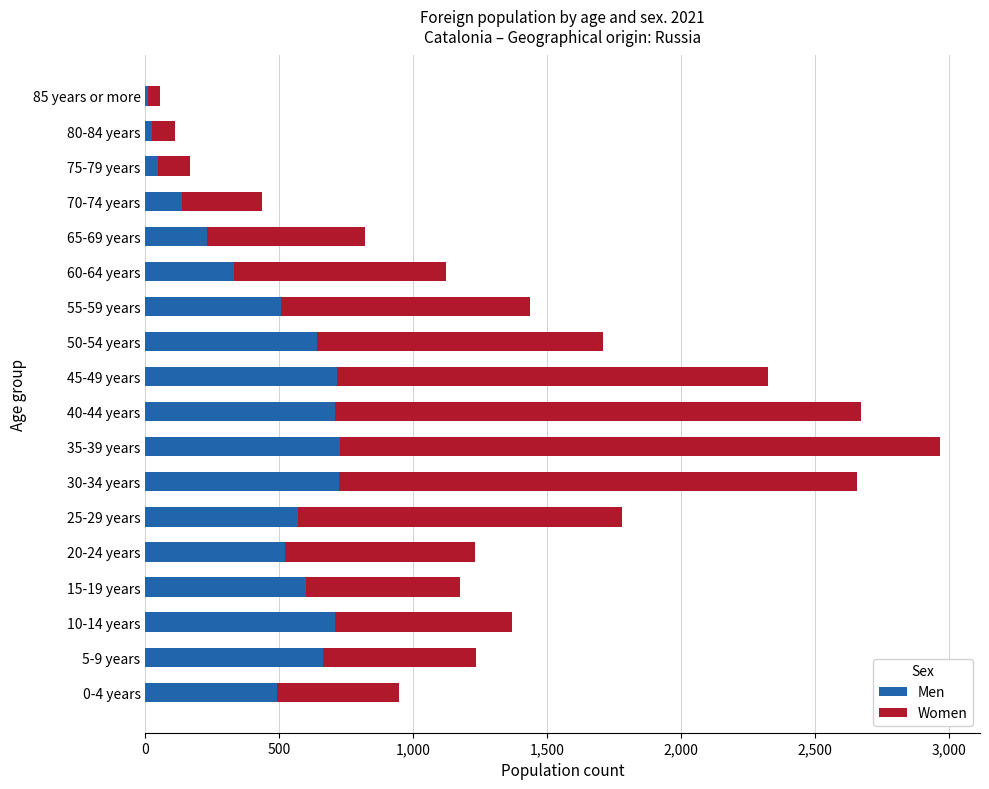

What is the sum of all Men values?

8353